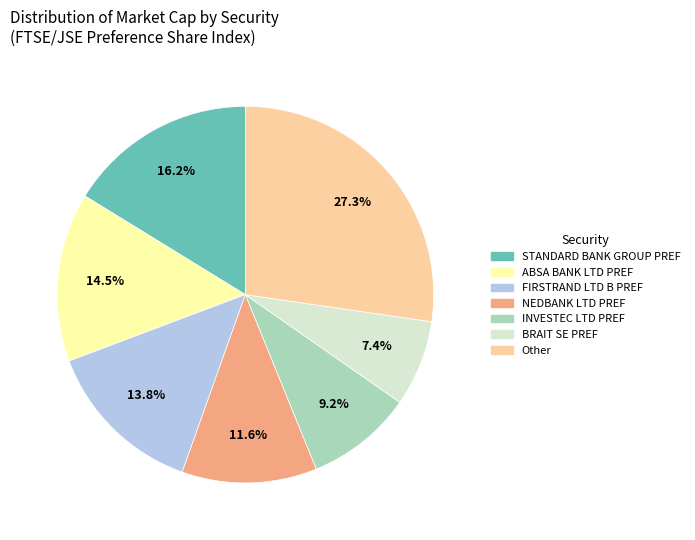

Count the number of slices in the pie.

7